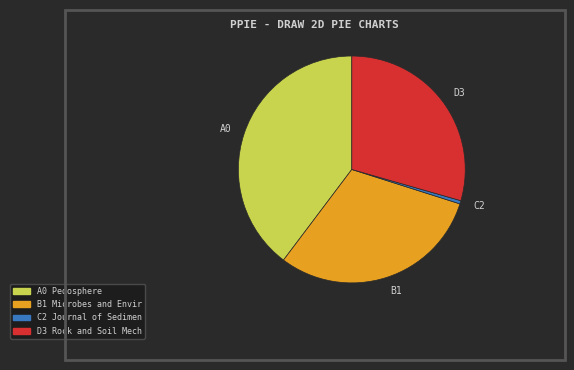

Rank the categories by value from highest to lowest.

A0, B1, D3, C2